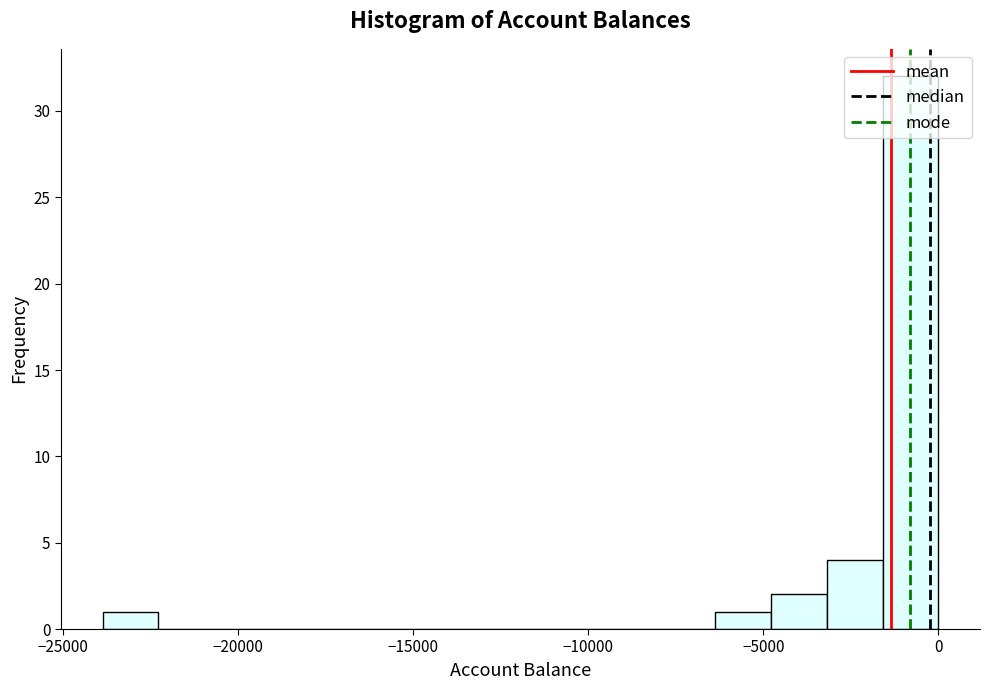

Around what value on the x-axis is the tallest bar? Give the approximate position of its centre, as read against the axis.

-1000